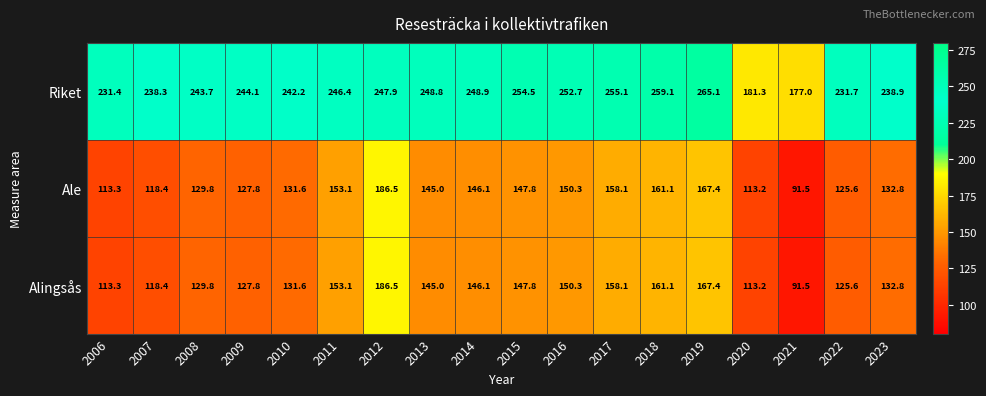

What is the sum of the Alingsås values at 2019 and 2012?

353.9